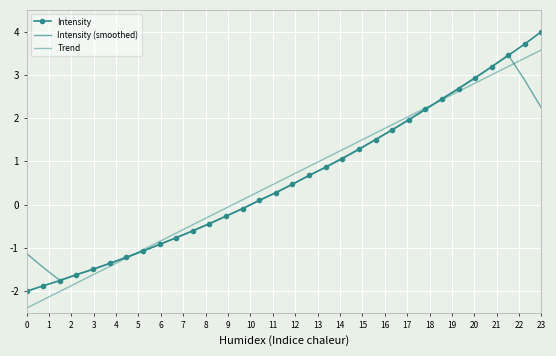

What is the difference between the second highest and second lowest values in the Intensity series?

5.6